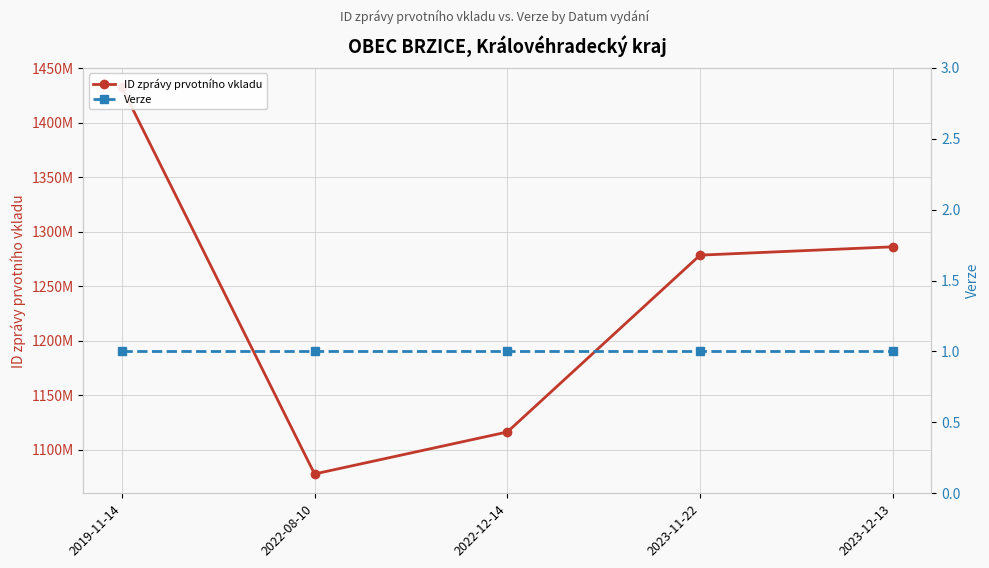

At which label is Verze closest to 1?

2019-11-14